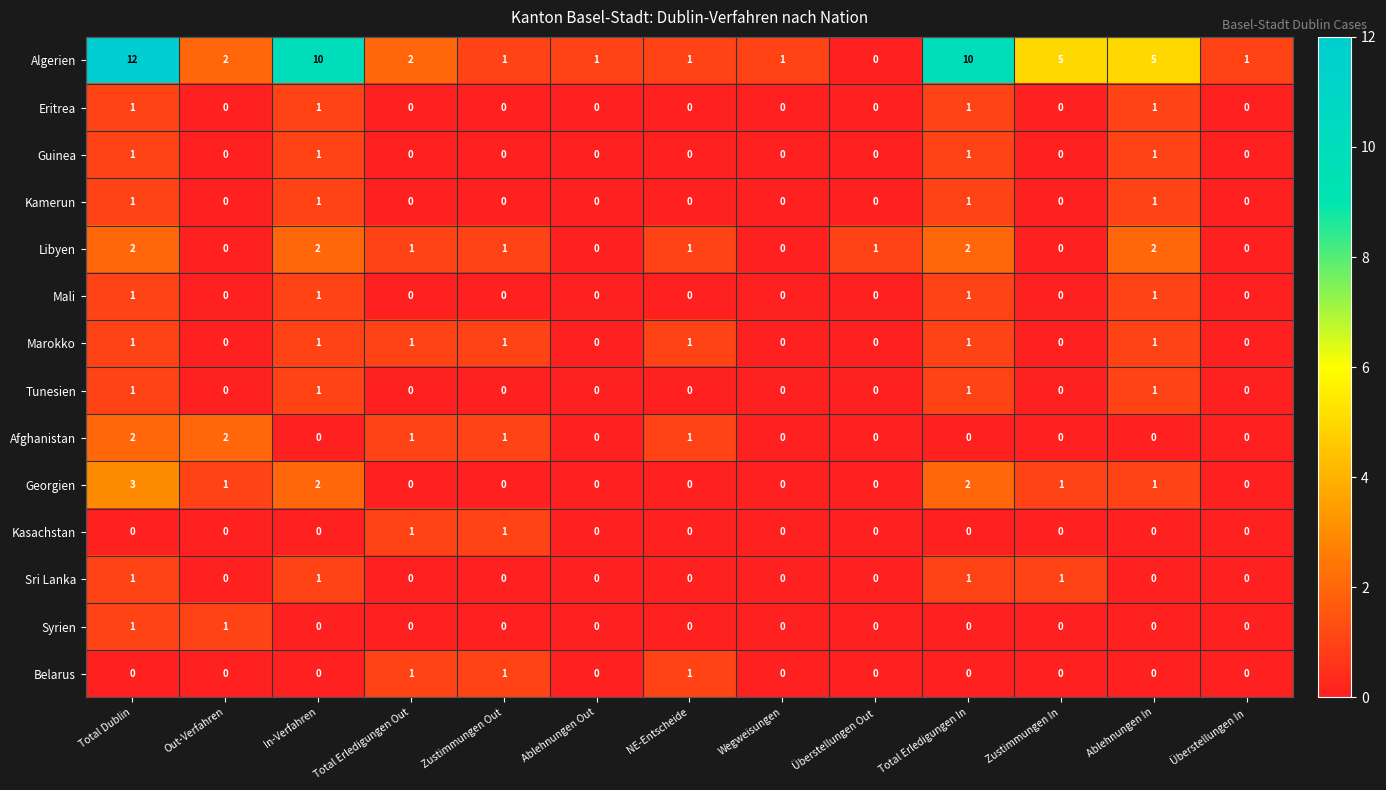

Between Wegweisungen and Total Erledigungen In, which series saw the biggest shift?

Algerien